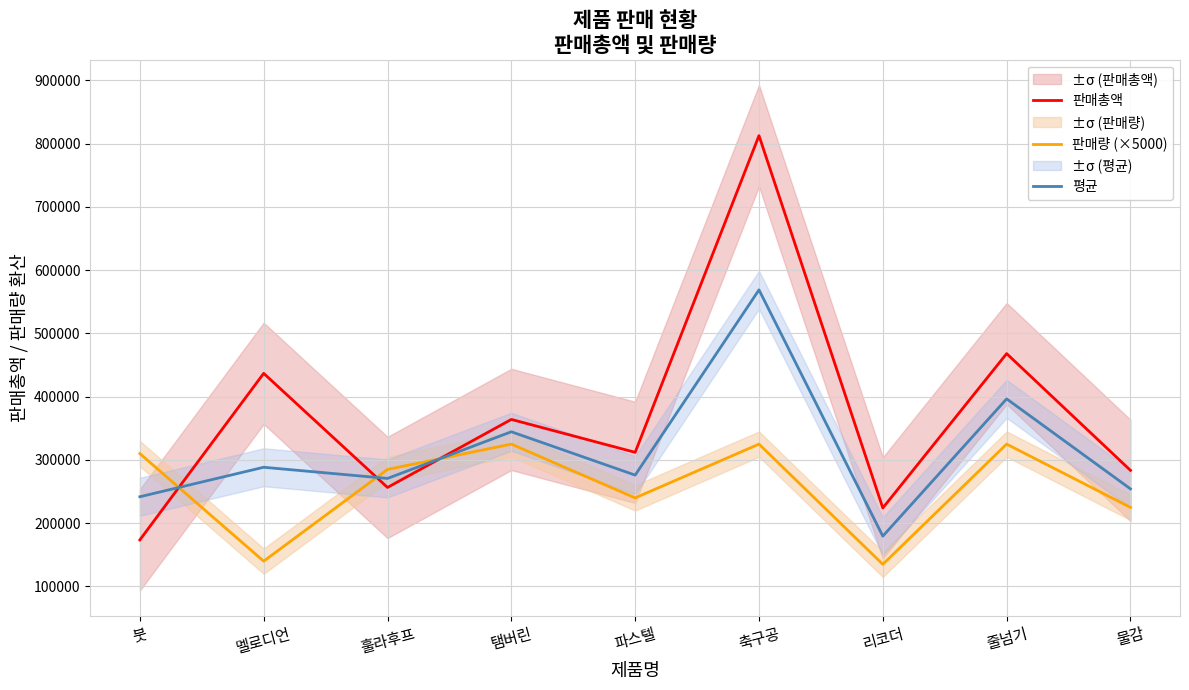

In 판매량 (×5000), how many points are higher than both neighbors (excluding endpoints)?

3